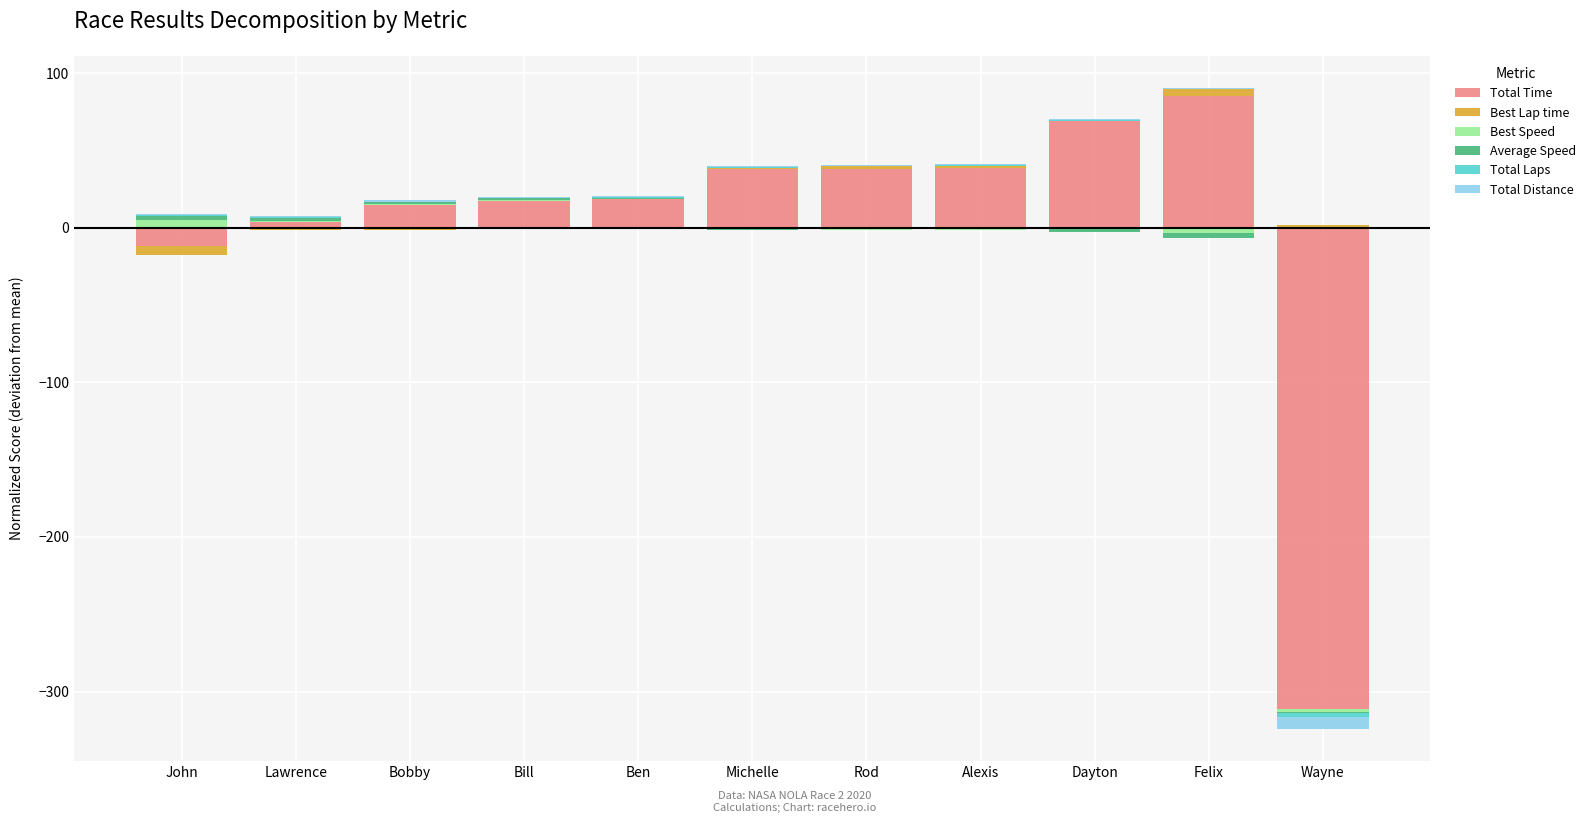

Which series changed the most between Alexis and Dayton?

Total Time